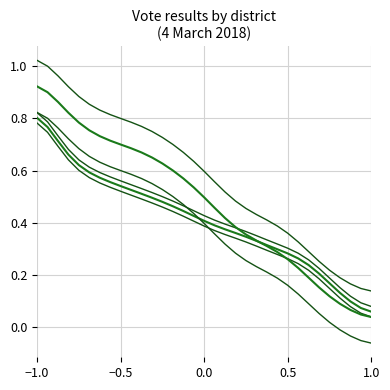

What position from the right is −0.5?

32